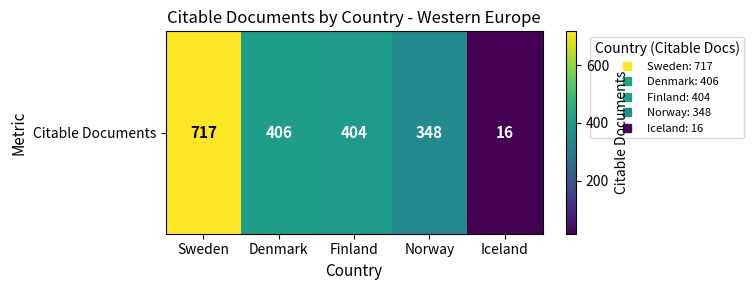

Reading left to right, list all the values displayed in this chart.

717	406	404	348	16